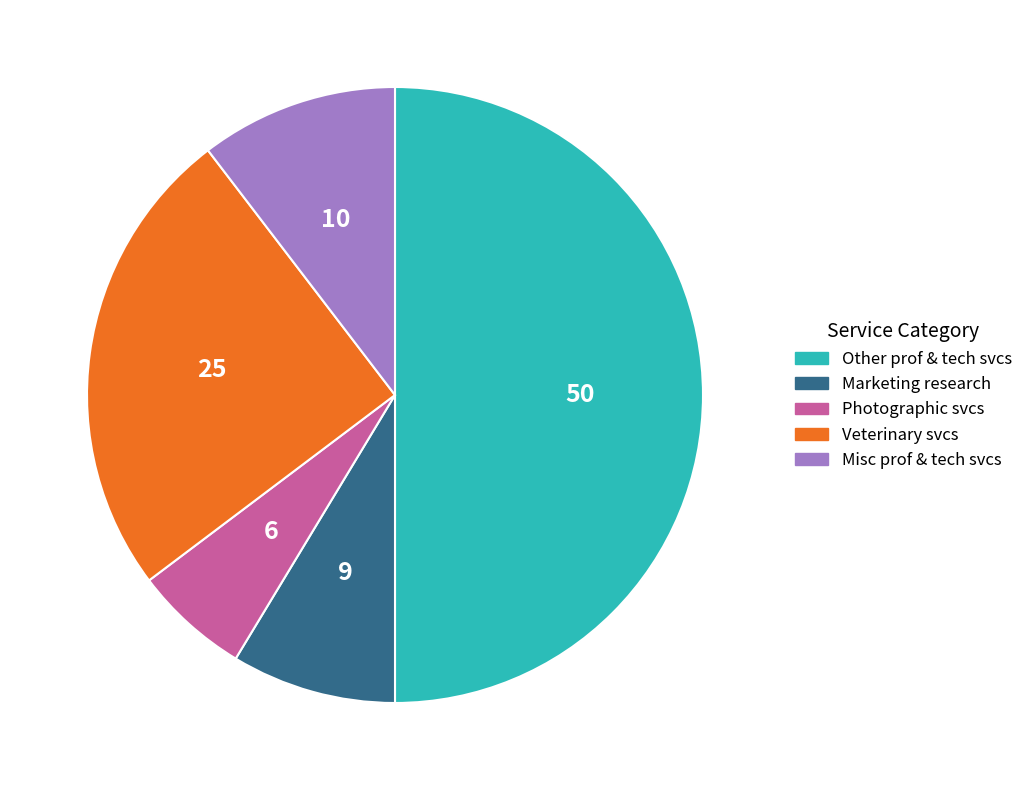

True or false: Other prof & tech svcs accounts for 50% of the total.

True